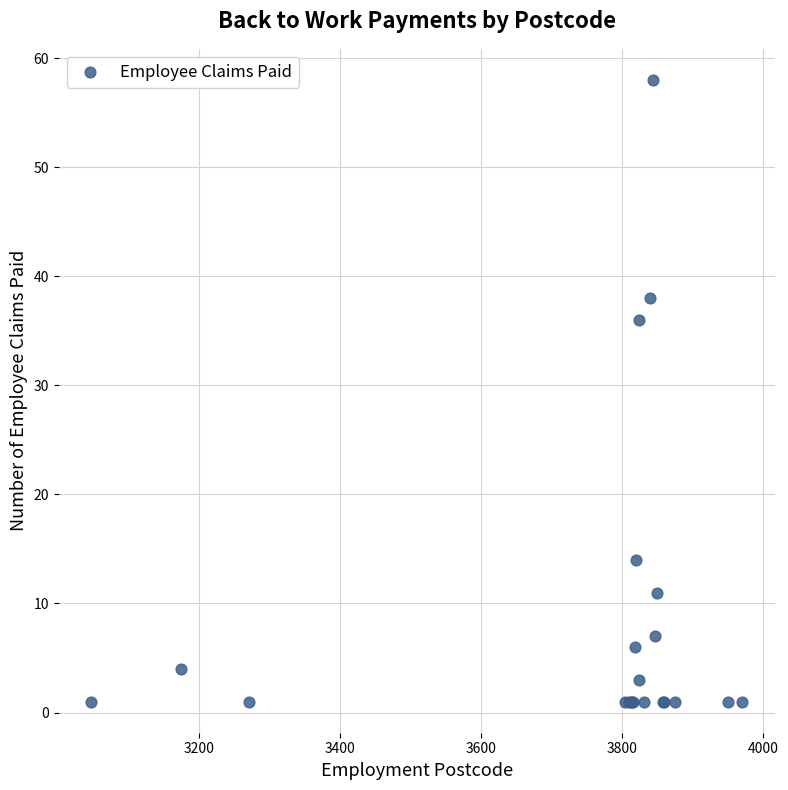

What Y value in the scatter plot is closest to 29?

36